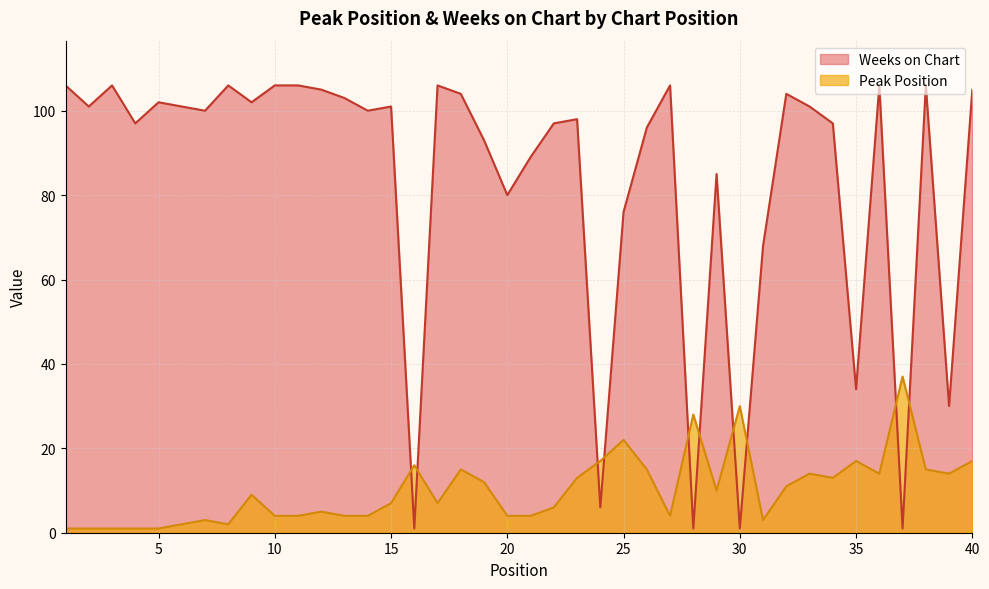

Where is the first local minimum for Peak Position?

8